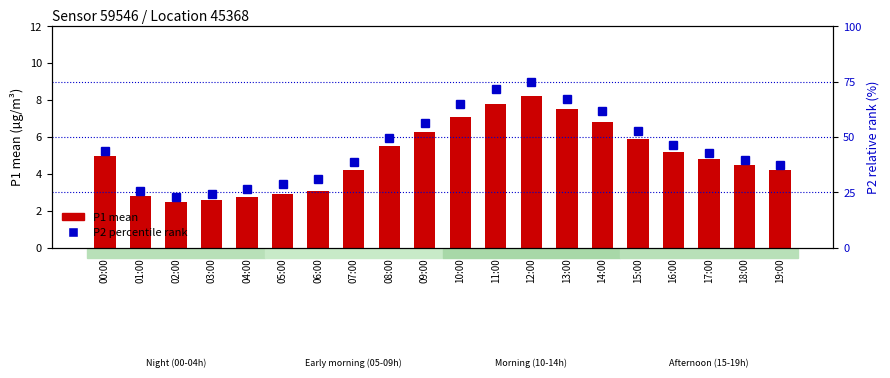

Is it true that P2 (percentile) equals 43.7 at 00:00?

True